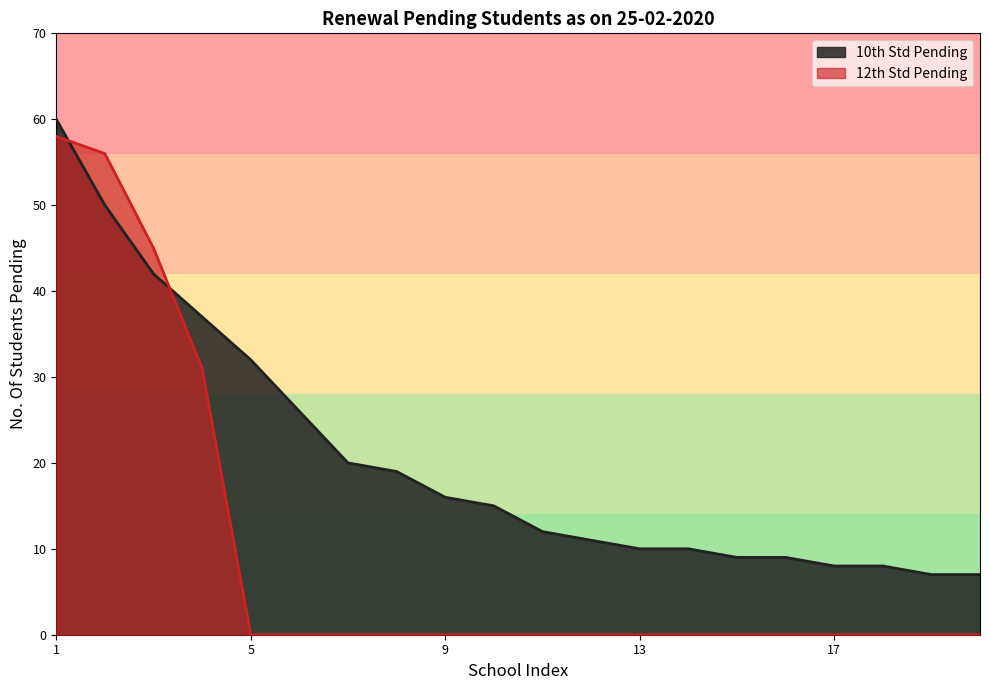

What is the total value across all series at School 3?

87